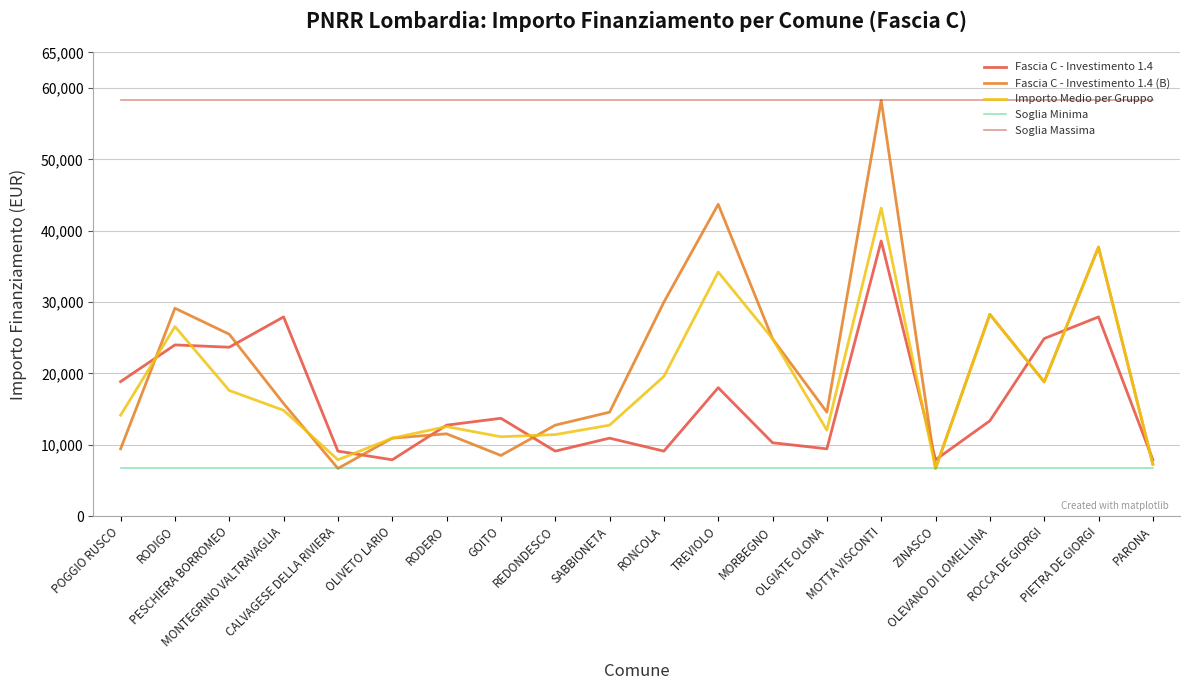

Does the chart have visible grid lines?

Yes